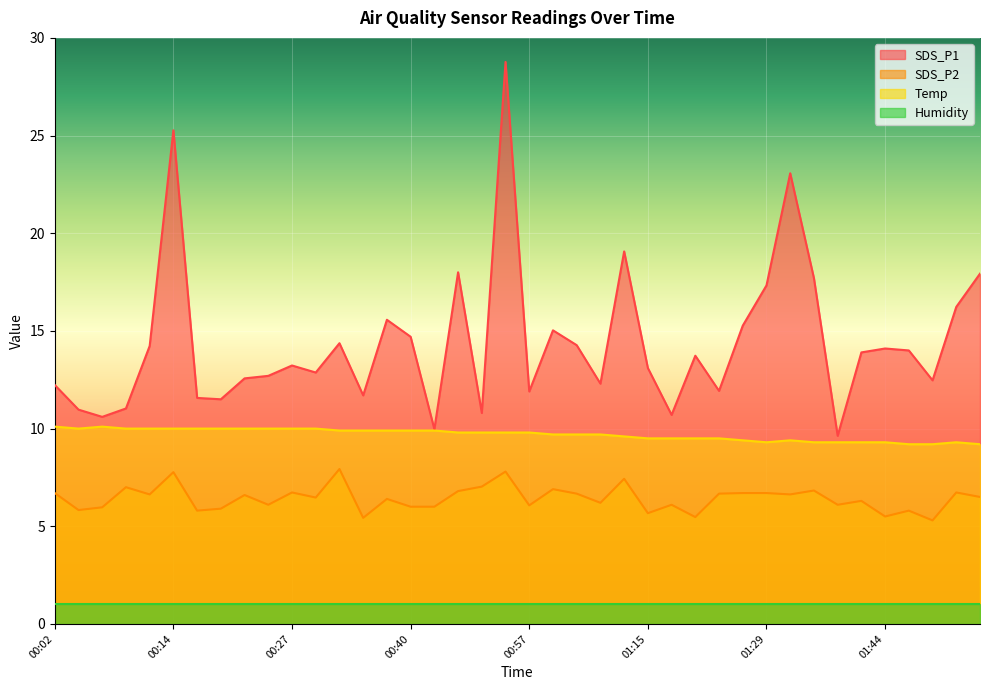

Is the value of Temp at 00:54 greater than the value of SDS_P2 at 00:14?

Yes